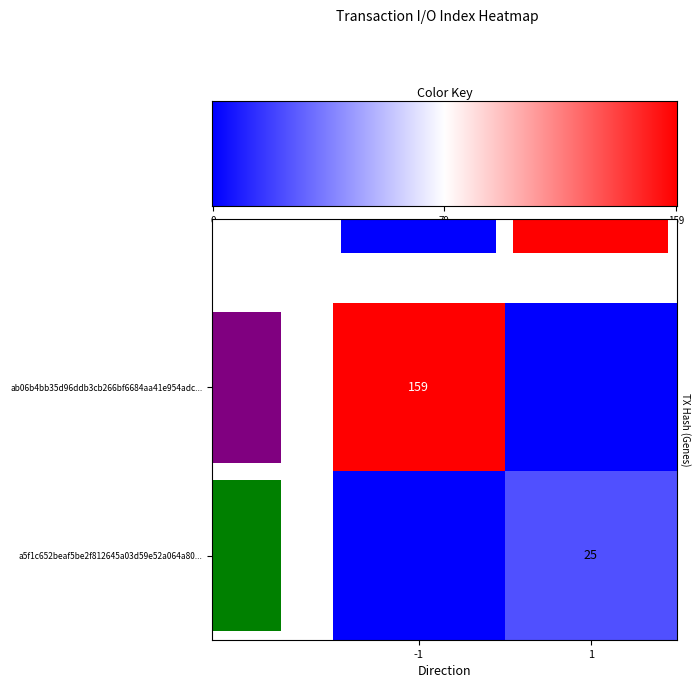

What is the greatest value displayed?

159